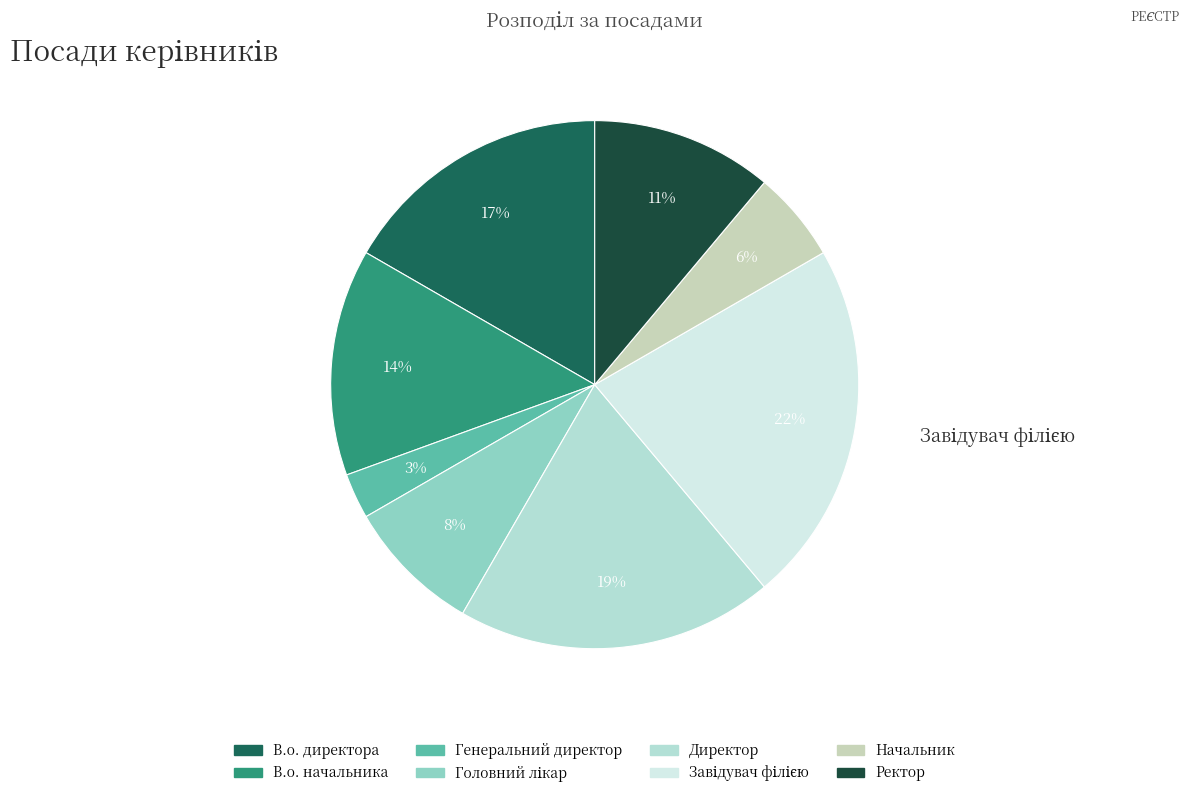

How many slices are in this pie chart?

8